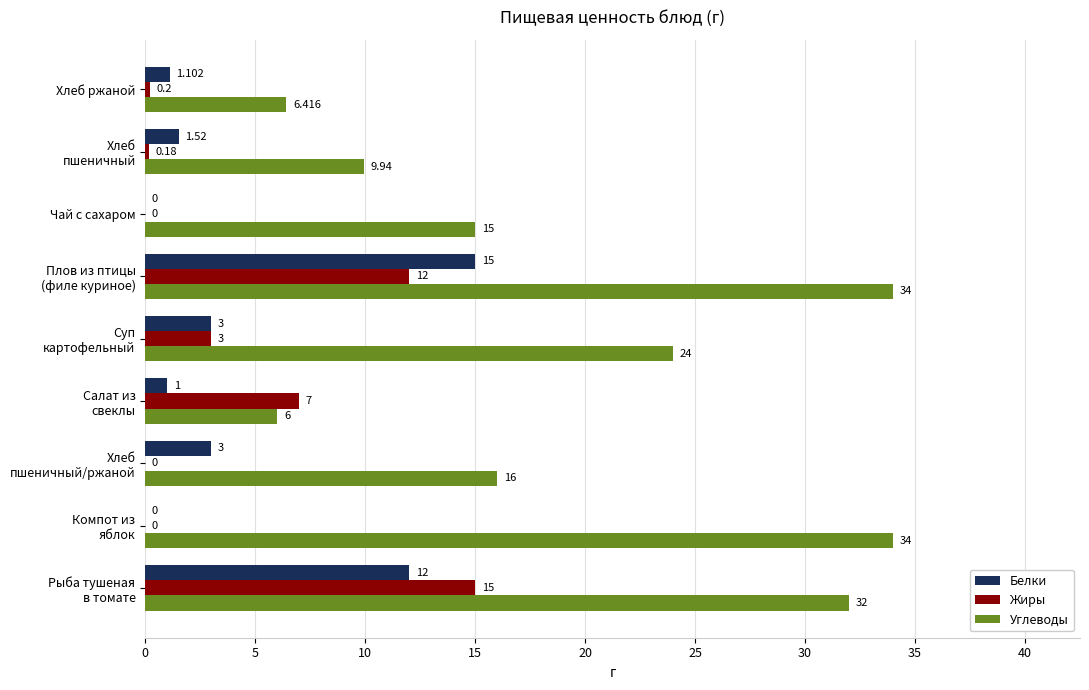

Which series has the largest total across all categories?

Углеводы